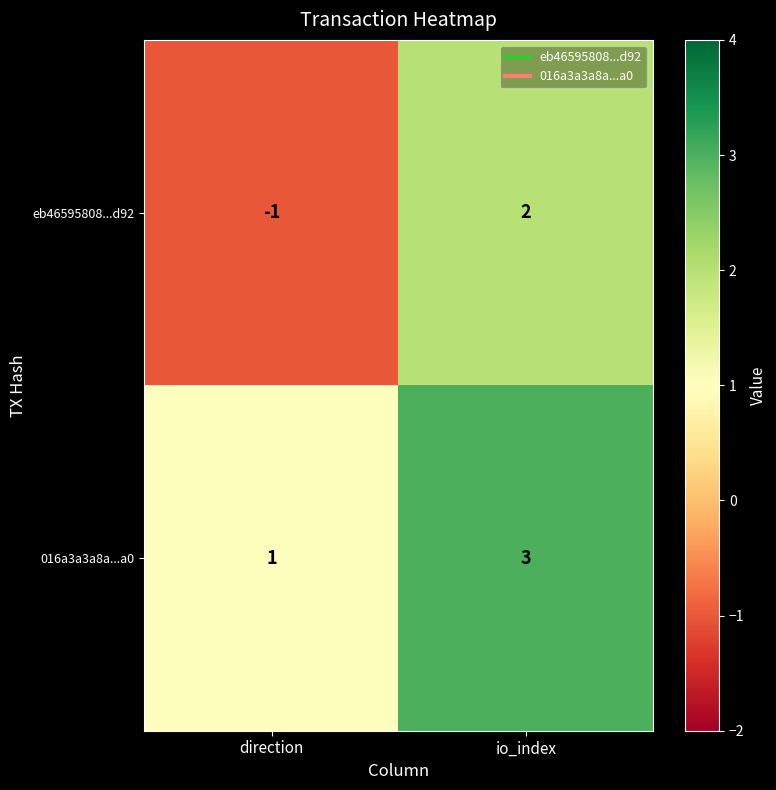

Which category has the highest value across all series?

io_index